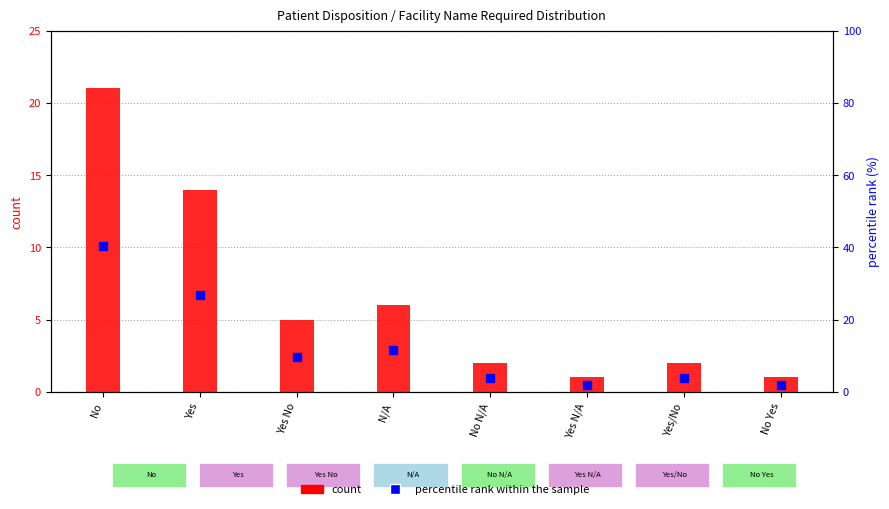

Is the value of percentile rank within the sample at Yes N/A greater than the value of count at Yes No?

No